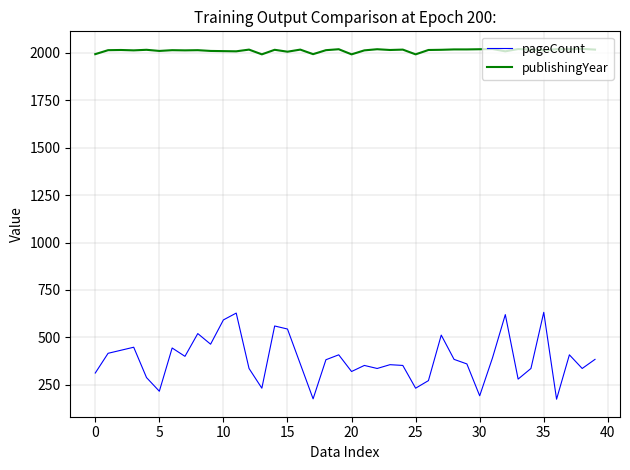

Is this an area chart (filled region under the line)?

No